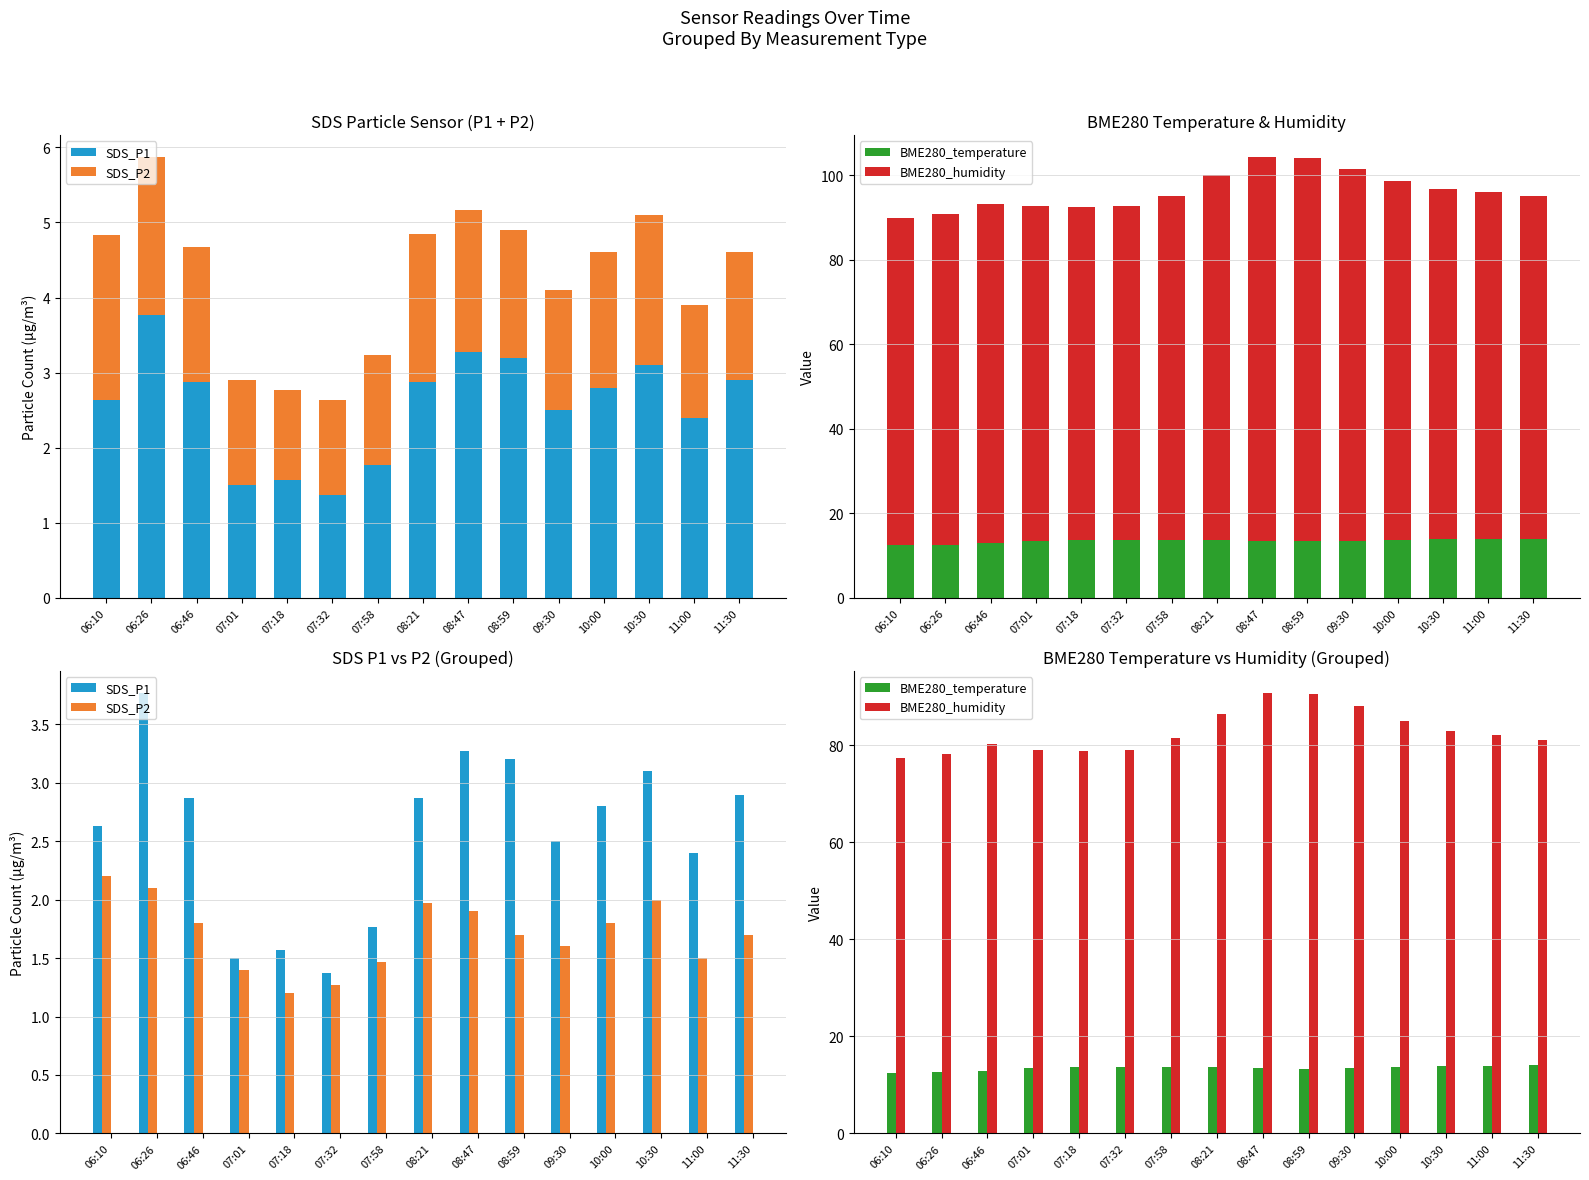

Count the number of data series in this chart.

4